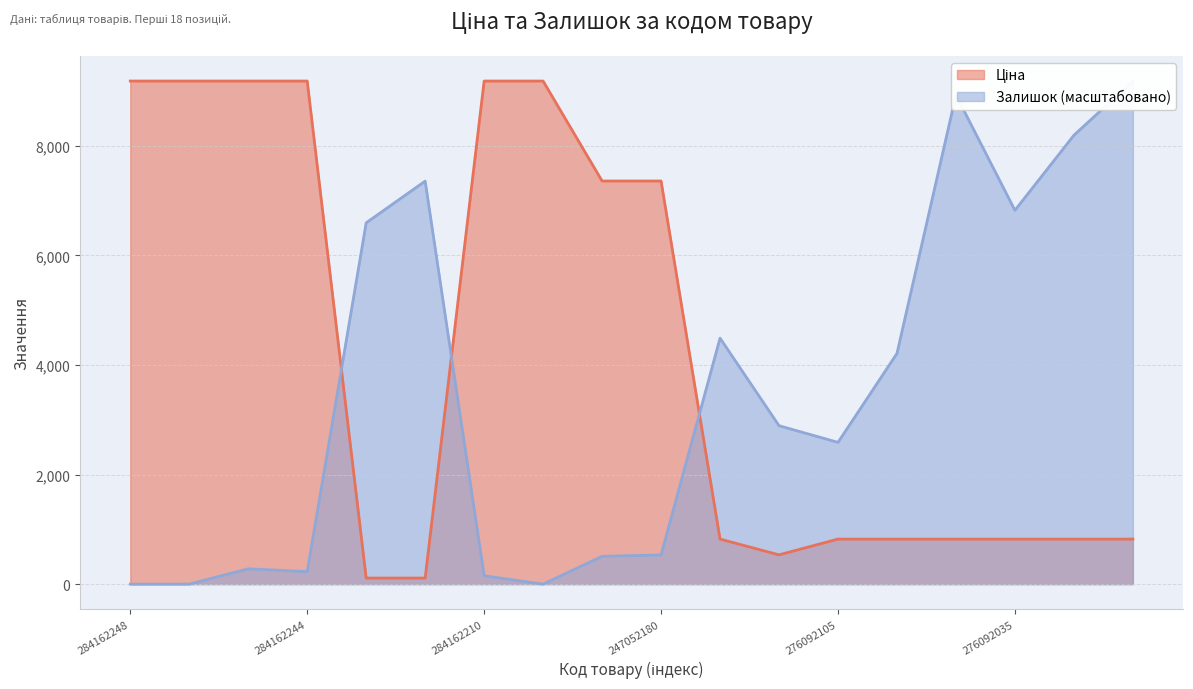

Is it true that Ціна equals 804.8 at 276092107?

False